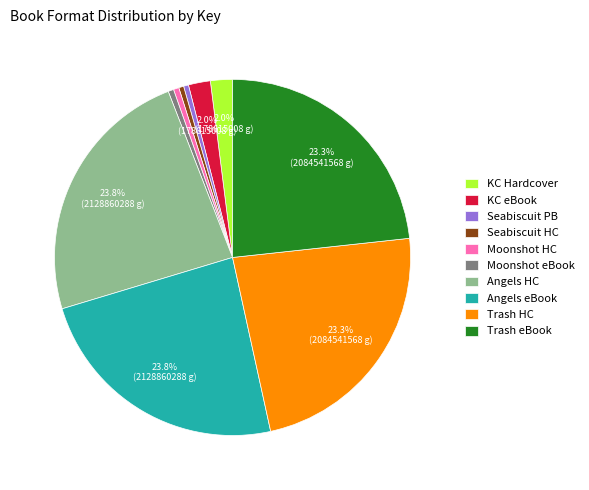

Does KC Hardcover represent more than half of the total?

No